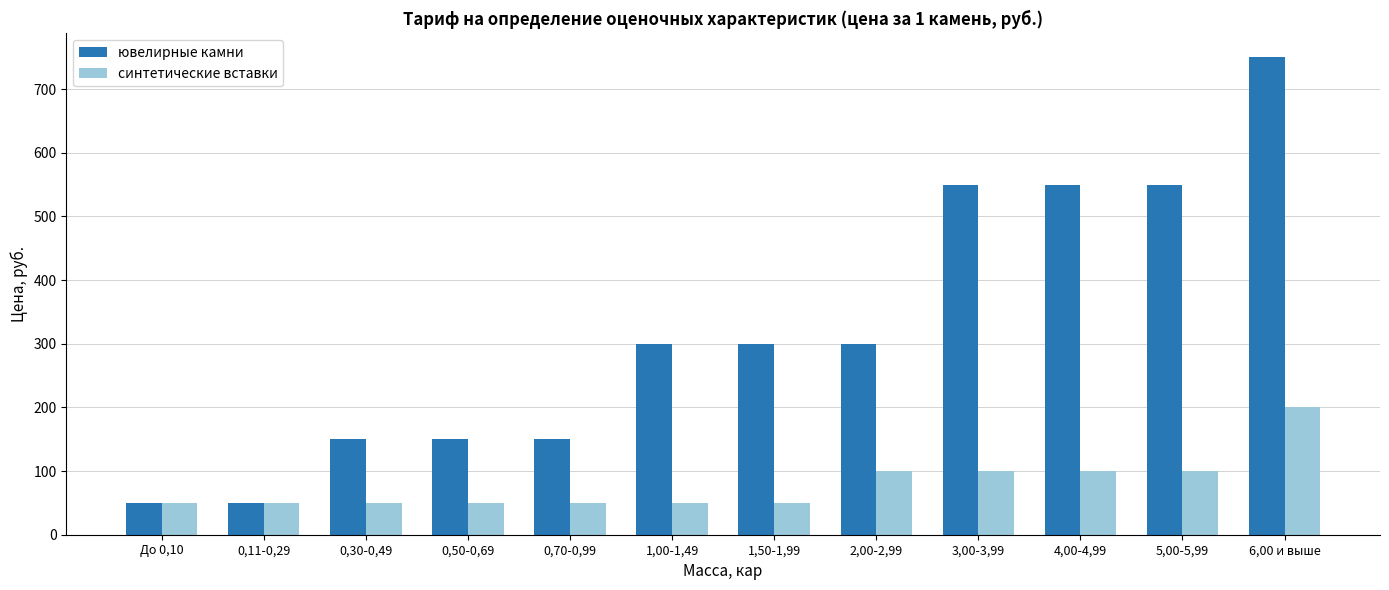

The синтетические вставки series shows 50 at 0,30-0,49. True or false?

True